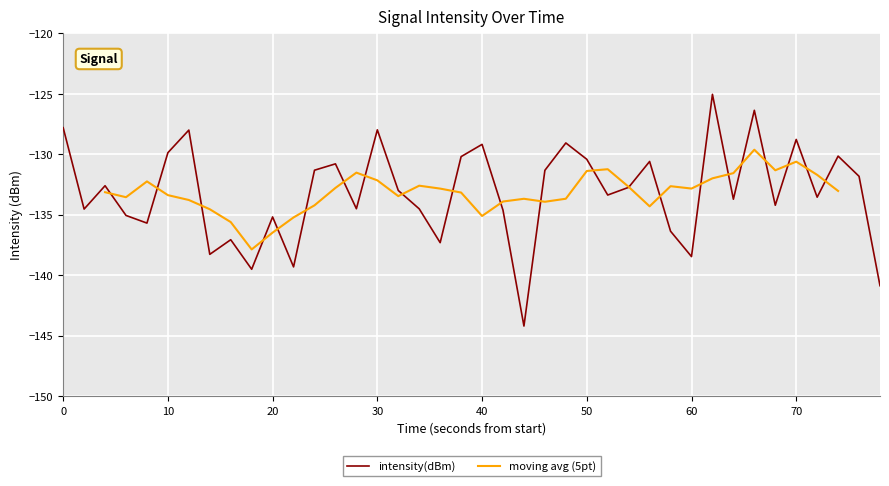

What is the maximum value for intensity(dBm)?

-125.0